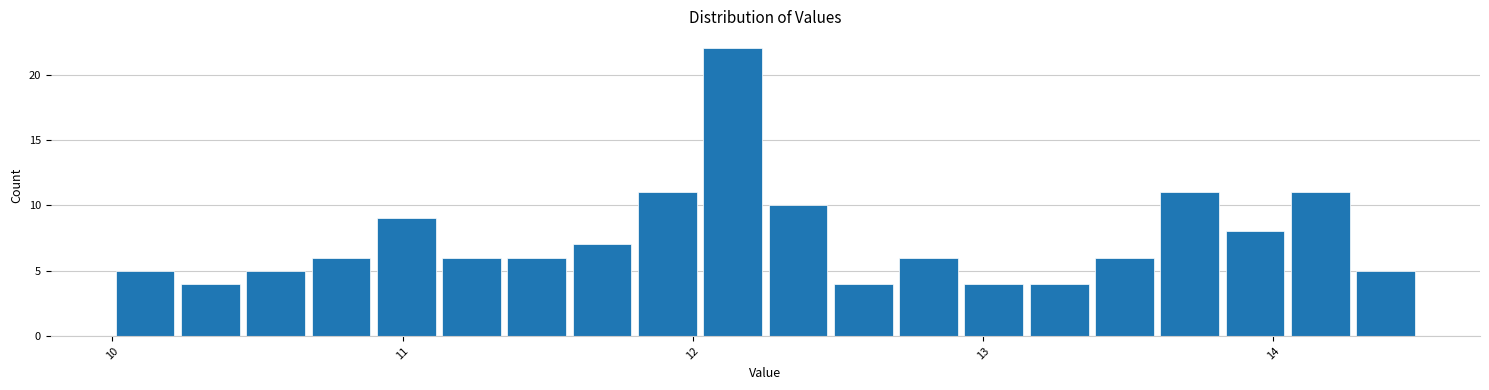

Read against the x-axis, roughly where is the centre of the tallest bar?

12.1